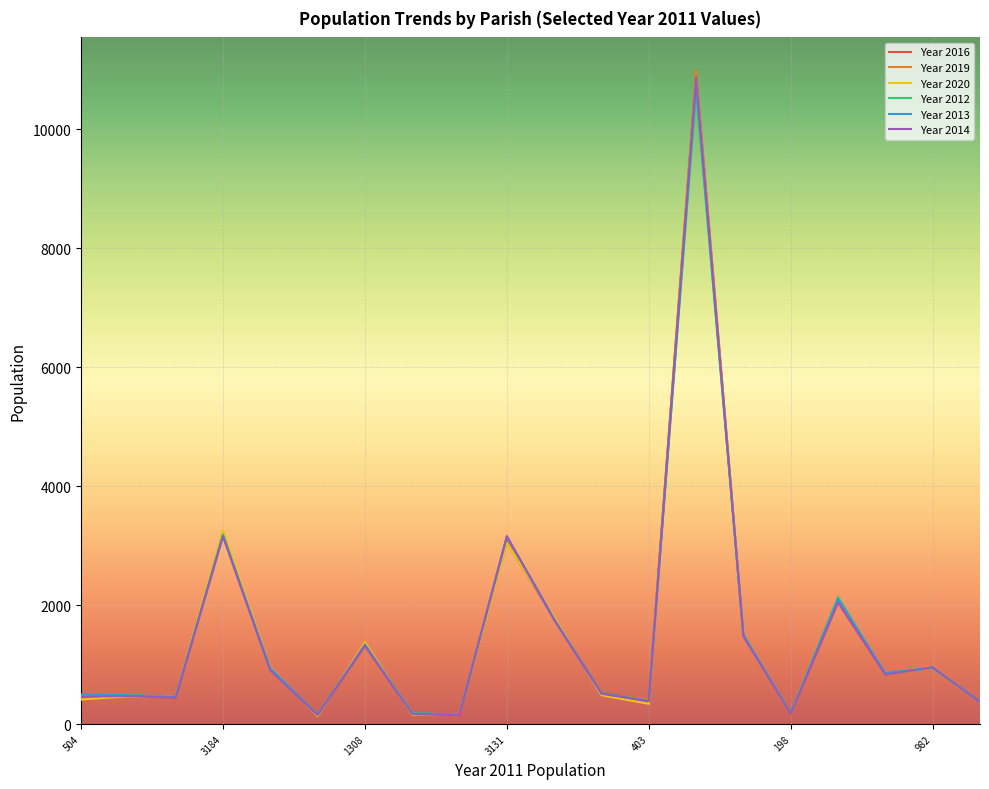

What are all the series names shown in the legend?

Year 2016, Year 2019, Year 2020, Year 2012, Year 2013, Year 2014